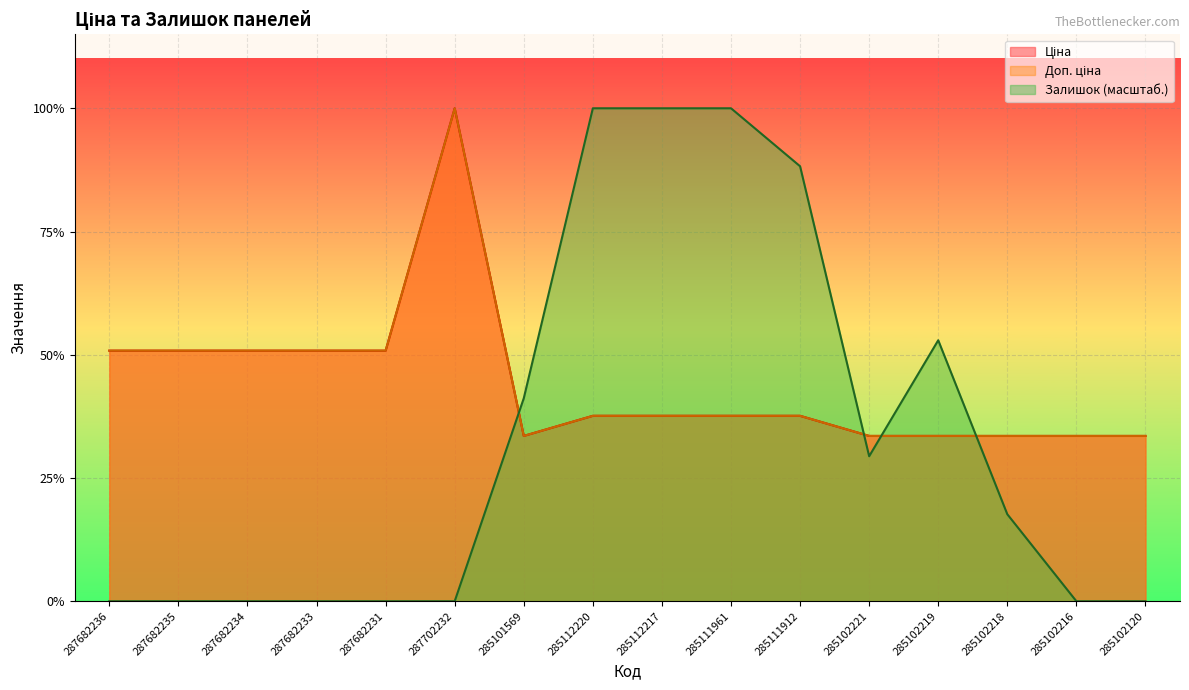

What is the lowest value of the Доп. ціна series?

9975.0